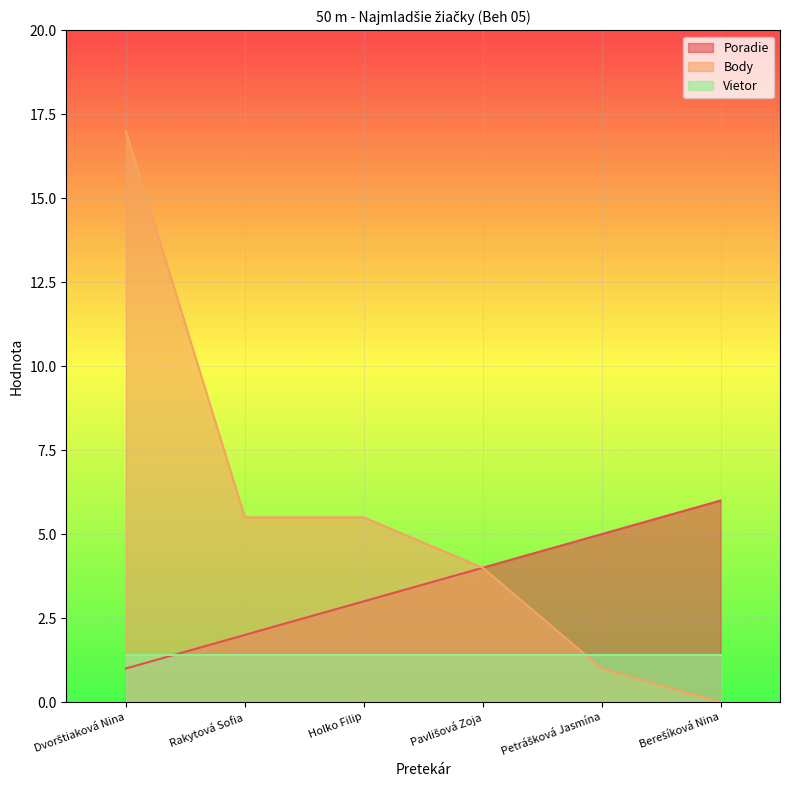

Which series has the largest total across all categories?

Body